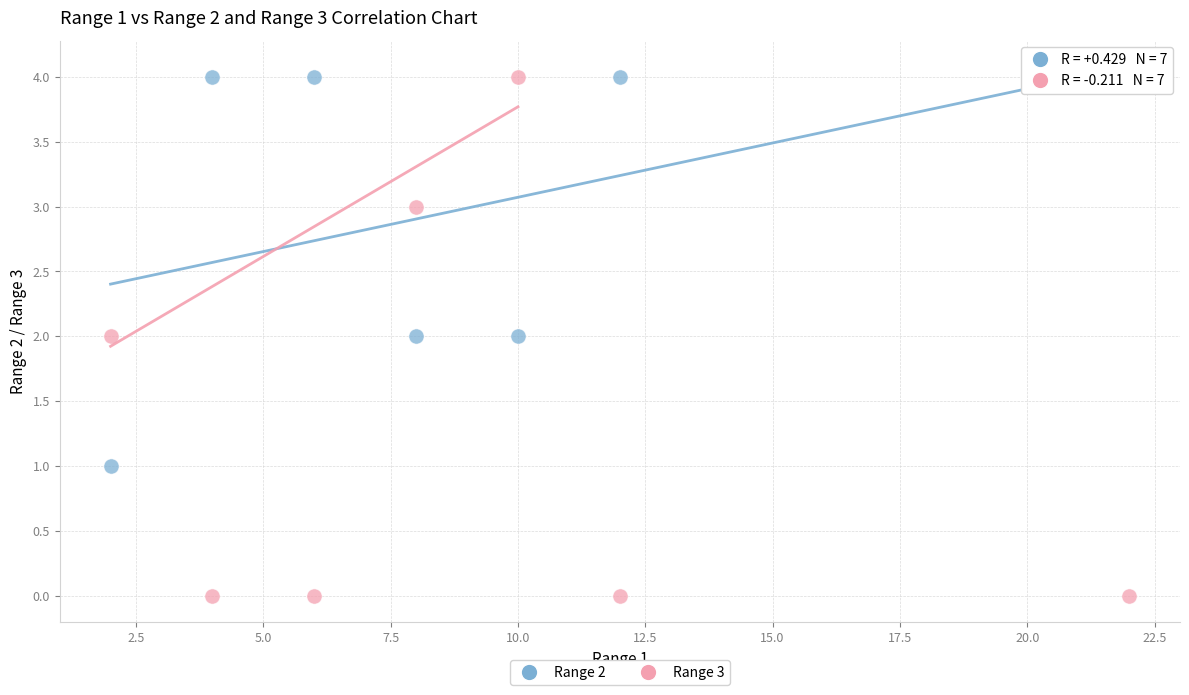

Across all data points, what is the range of X values (max minus min)?

20